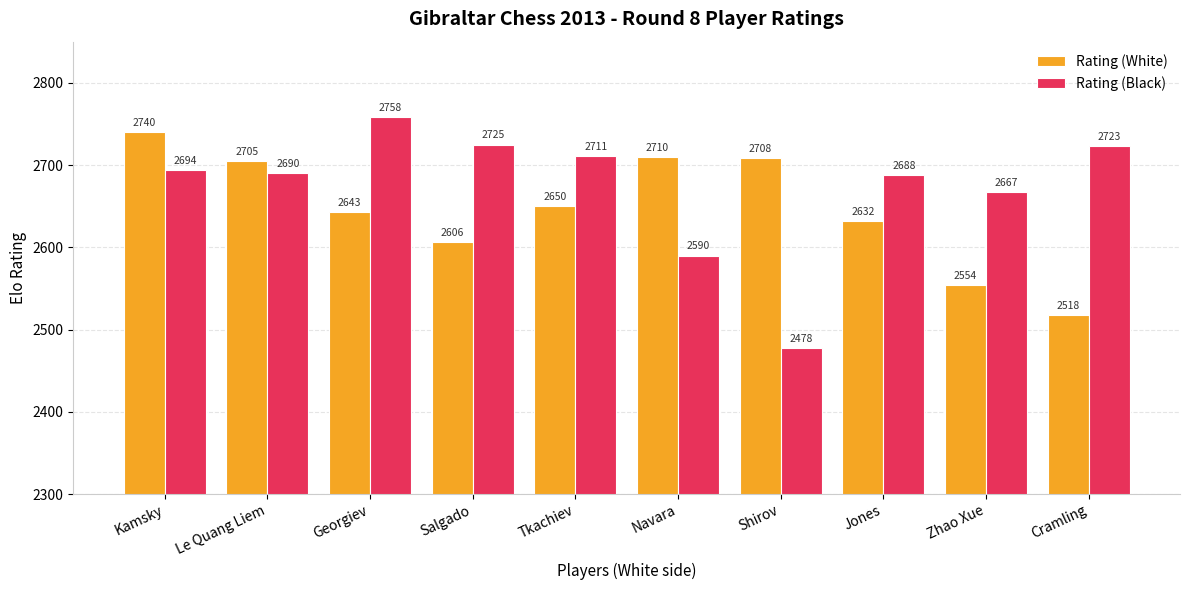

At which label is Rating (Black) closest to 2618?

Navara